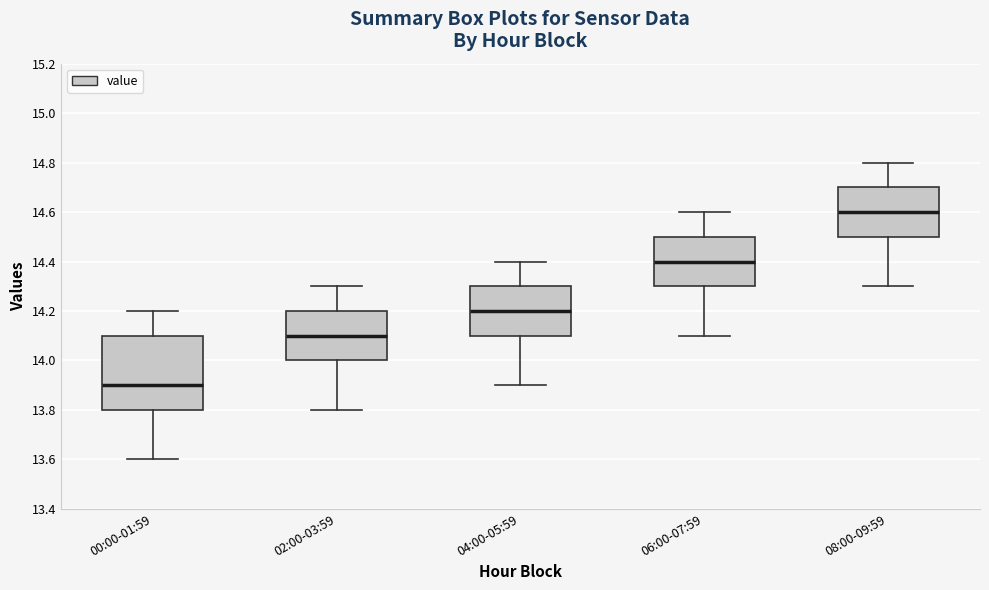

Comparing the boxes themselves (not the whiskers), which one is the tallest?

00:00-01:59